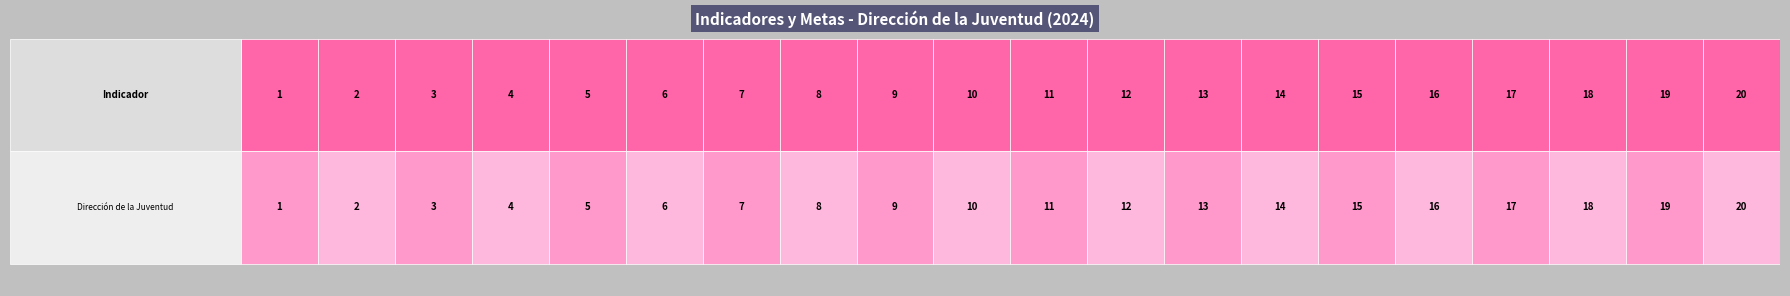

Reading right to left, transcribe all the data shown in this chart.

20	19	18	17	16	15	14	13	12	11	10	9	8	7	6	5	4	3	2	1